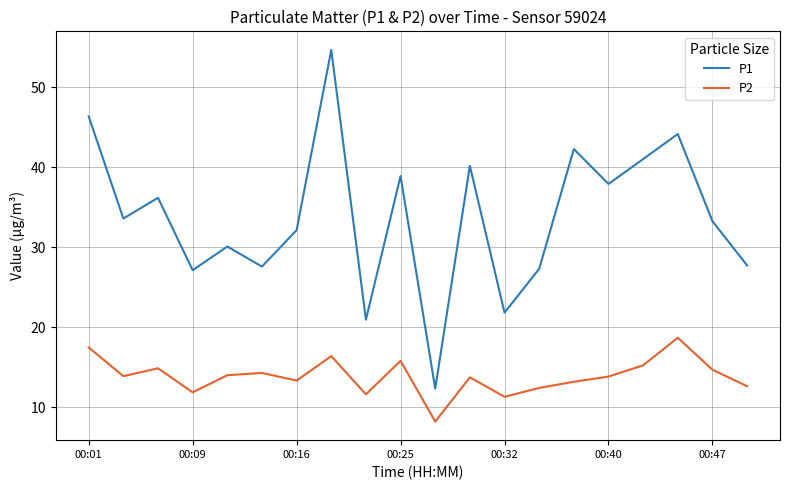

Which series has the widest spread of values?

P1